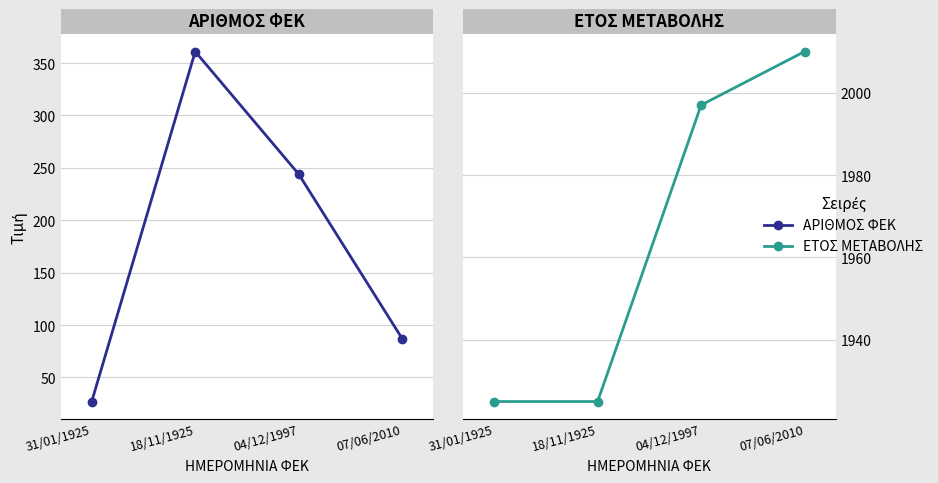

Rank the series by their average value, from highest to lowest.

ΕΤΟΣ ΜΕΤΑΒΟΛΗΣ, ΑΡΙΘΜΟΣ ΦΕΚ